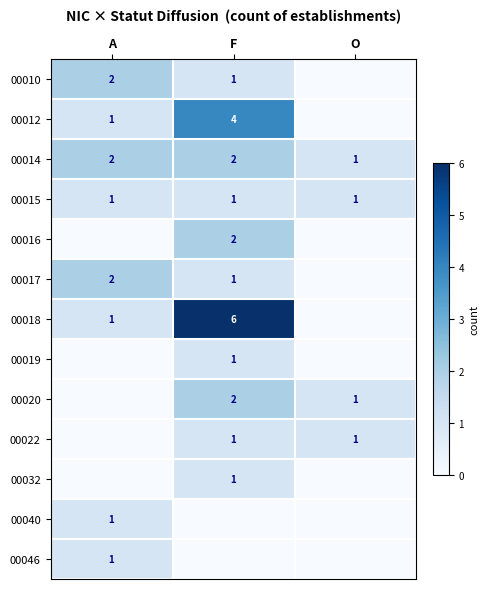

What is the difference between the 00012 values at A and F?

3